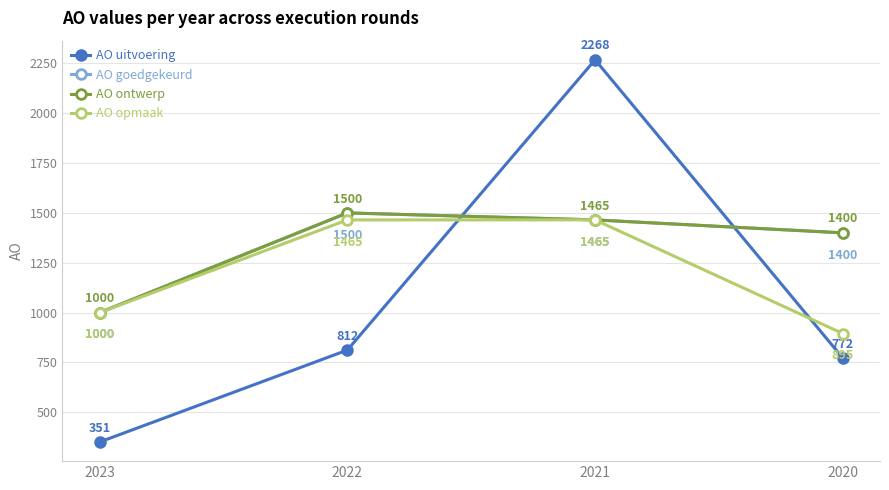

Does the chart display data point markers on the line(s)?

Yes